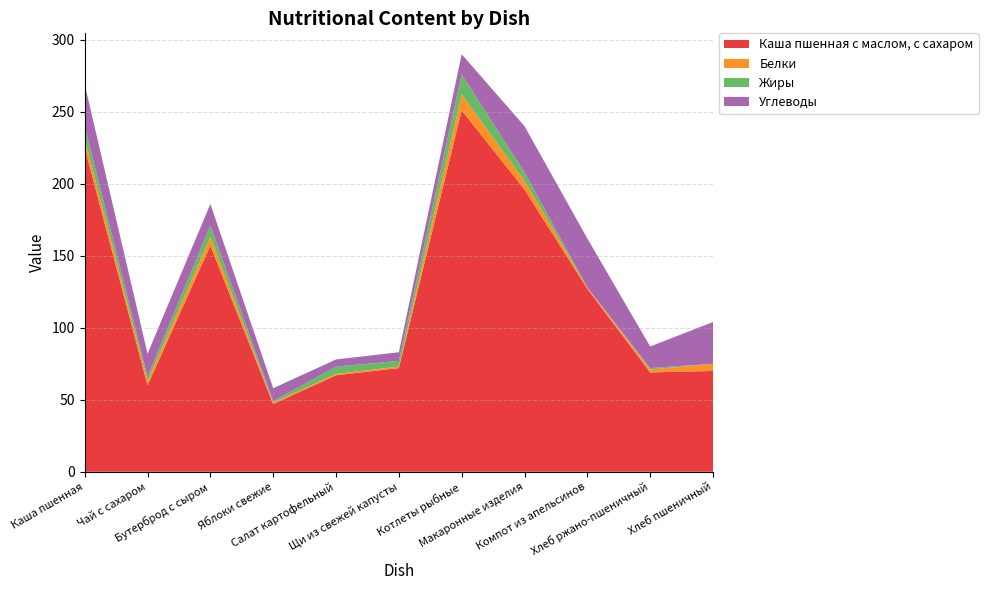

Reading right to left, transcribe all the data shown in this chart.

Каша пшенная с маслом, с сахаром: Хлеб пшеничный=70	Хлеб ржано-пшеничный=69	Компот из апельсинов=127	Макаронные изделия=196	Котлеты рыбные=251	Щи из свежей капусты=72	Салат картофельный=67	Яблоки свежие=47	Бутерброд с сыром=157	Чай с сахаром=60	Каша пшенная=225
Белки: Хлеб пшеничный=5	Хлеб ржано-пшеничный=2	Компот из апельсинов=1	Макаронные изделия=6	Котлеты рыбные=11	Щи из свежей капусты=1	Салат картофельный=1	Яблоки свежие=1	Бутерброд с сыром=6	Чай с сахаром=3	Каша пшенная=6
Жиры: Хлеб пшеничный=0	Хлеб ржано-пшеничный=1	Компот из апельсинов=0	Макаронные изделия=6	Котлеты рыбные=14	Щи из свежей капусты=4	Салат картофельный=5	Яблоки свежие=1	Бутерброд с сыром=8	Чай с сахаром=3	Каша пшенная=9
Углеводы: Хлеб пшеничный=29	Хлеб ржано-пшеничный=15	Компот из апельсинов=34	Макаронные изделия=32	Котлеты рыбные=14	Щи из свежей капусты=6	Салат картофельный=5	Яблоки свежие=9	Бутерброд с сыром=15	Чай с сахаром=16	Каша пшенная=29